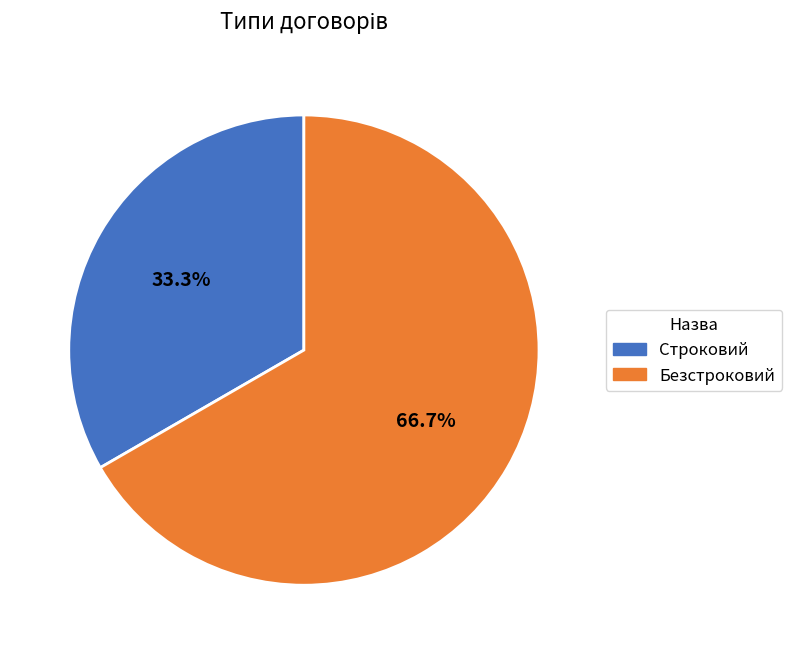

Approximately how many times larger is the value at Строковий compared to Безстроковий?

0.5